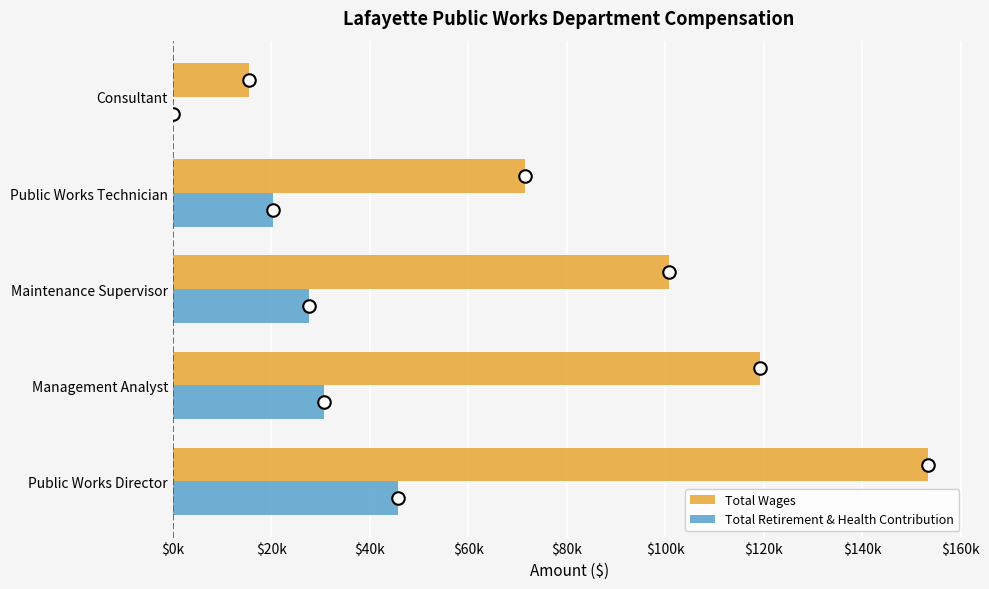

Reading left to right, extract all data points from this chart.

Total Wages: 153313	119212	100807	71505	15499
Total Retirement & Health Contribution: 45787	30688	27752	20334	0